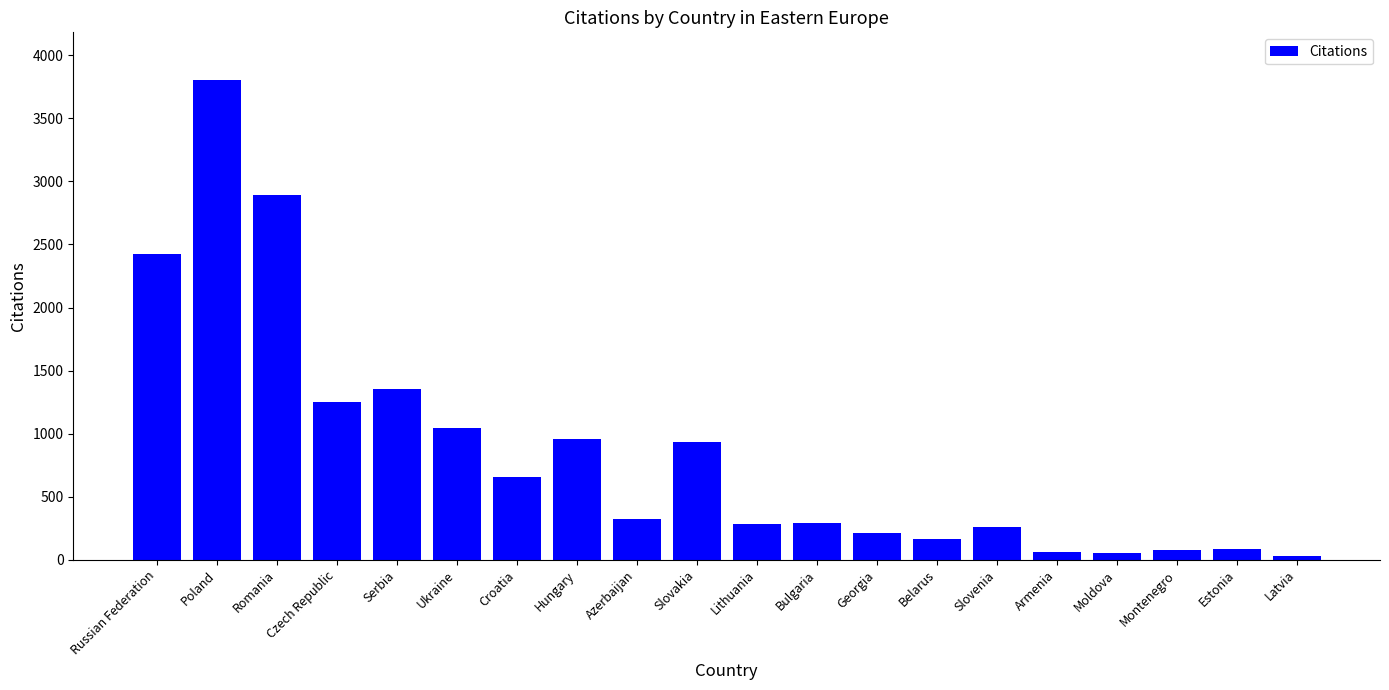

How many distinct data groups are displayed?

1